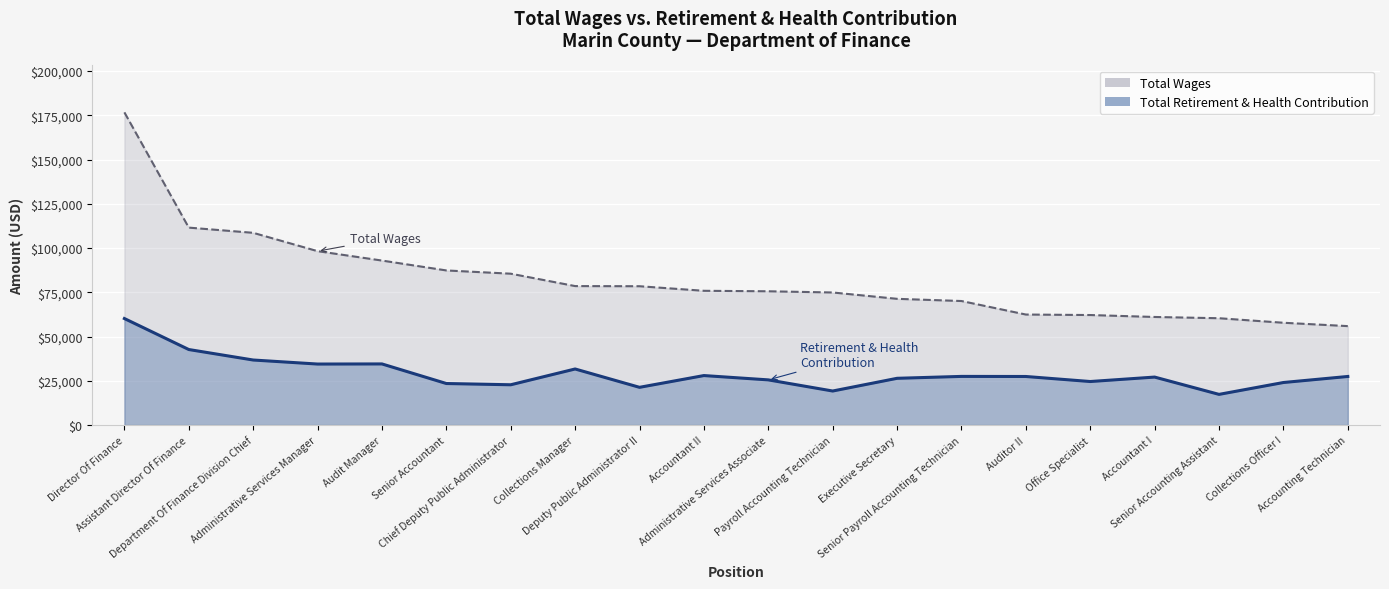

What is the sum of all retirement_health values?

582070